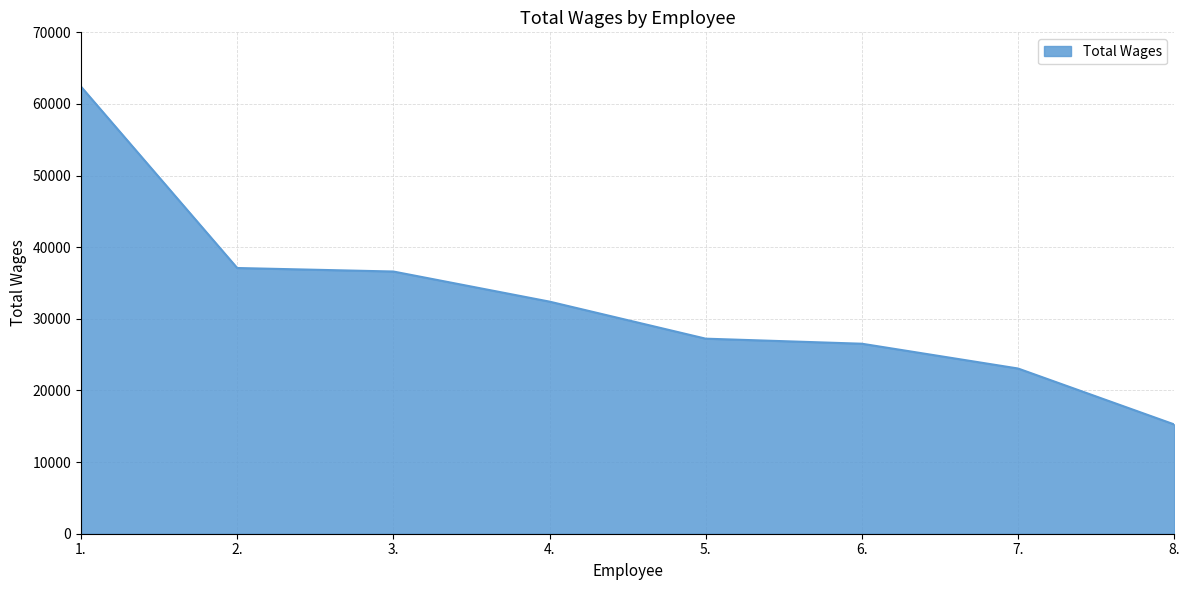

What is the sum of the values at 1. and 3.?

99021